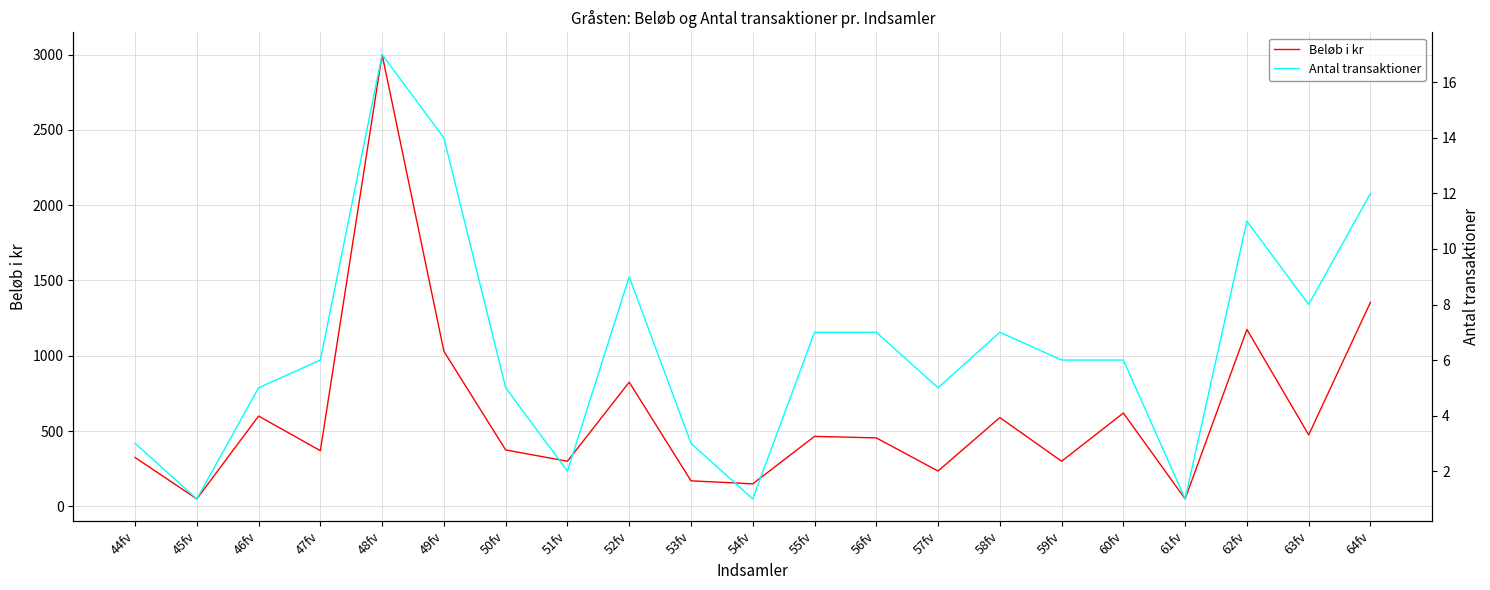

True or false: Beløb i kr has a value of 93 at 56fv.

False